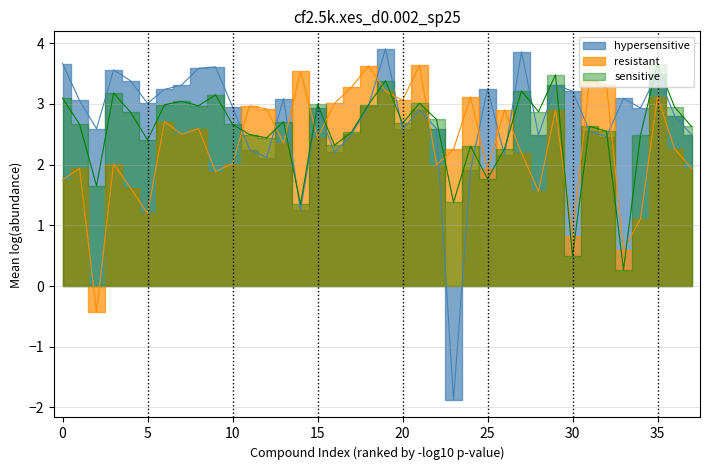

What is the difference between the second highest and minimum values in the sensitive series?

3.2